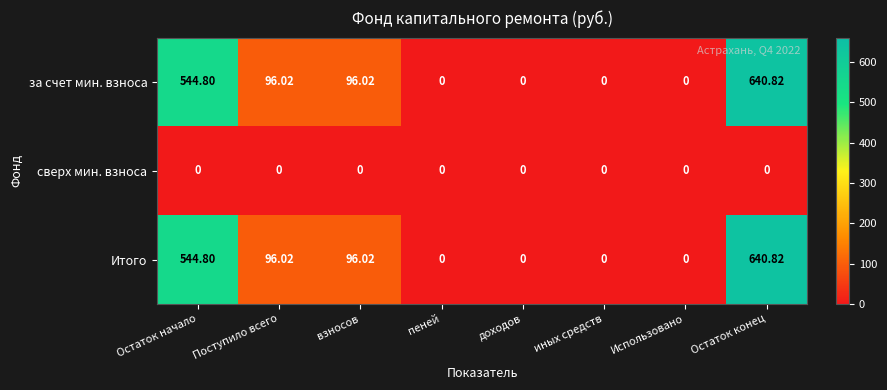

Which category has the highest value in the за счет мин. взноса series?

Остаток конец